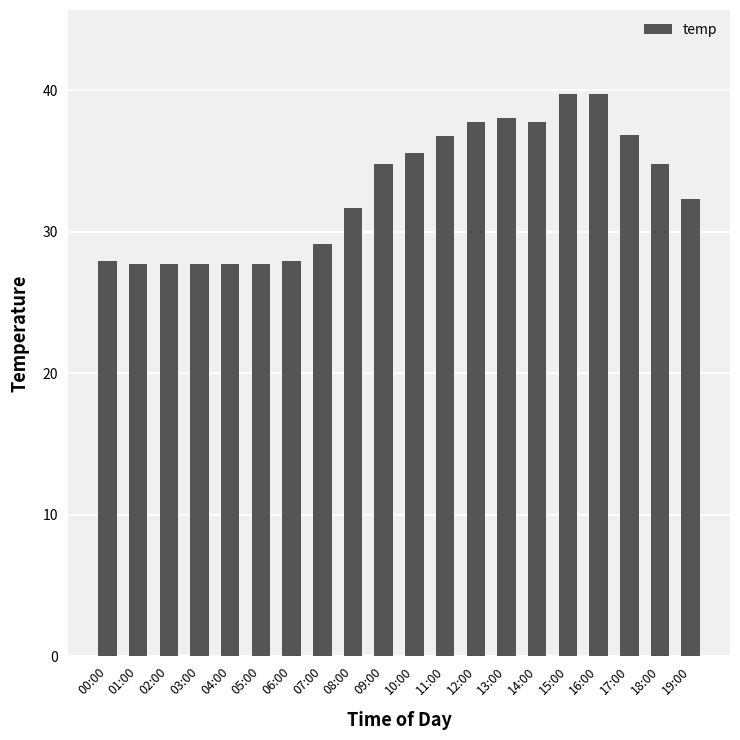

What is the sum of the values at 12:00 and 03:00?

65.5